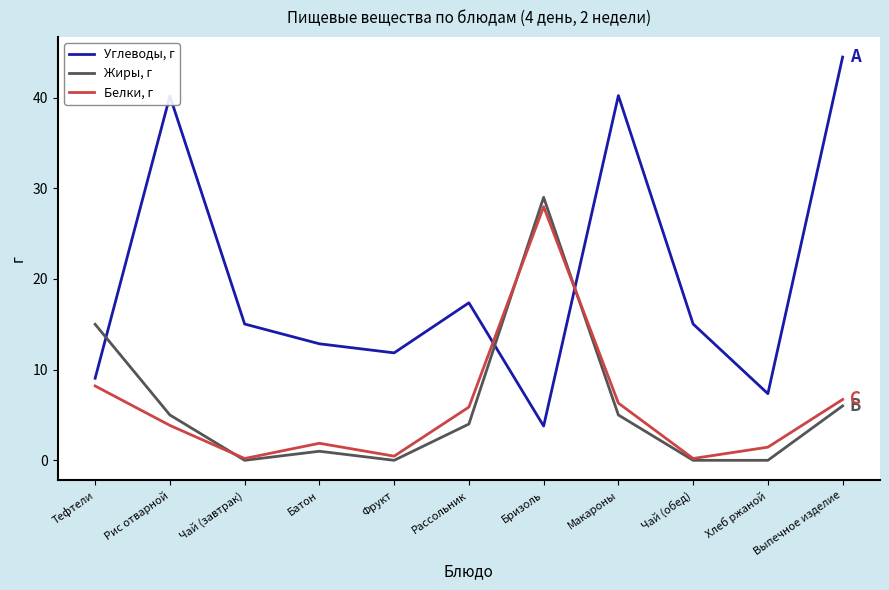

What is the sum of the Жиры, г values at Тефтели and Рис отварной?

20.0